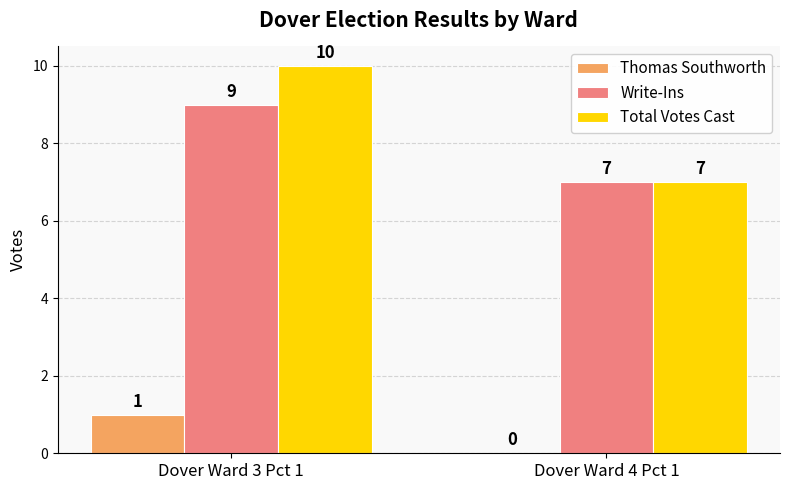

What is the total value across all series at Dover Ward 3 Pct 1?

20